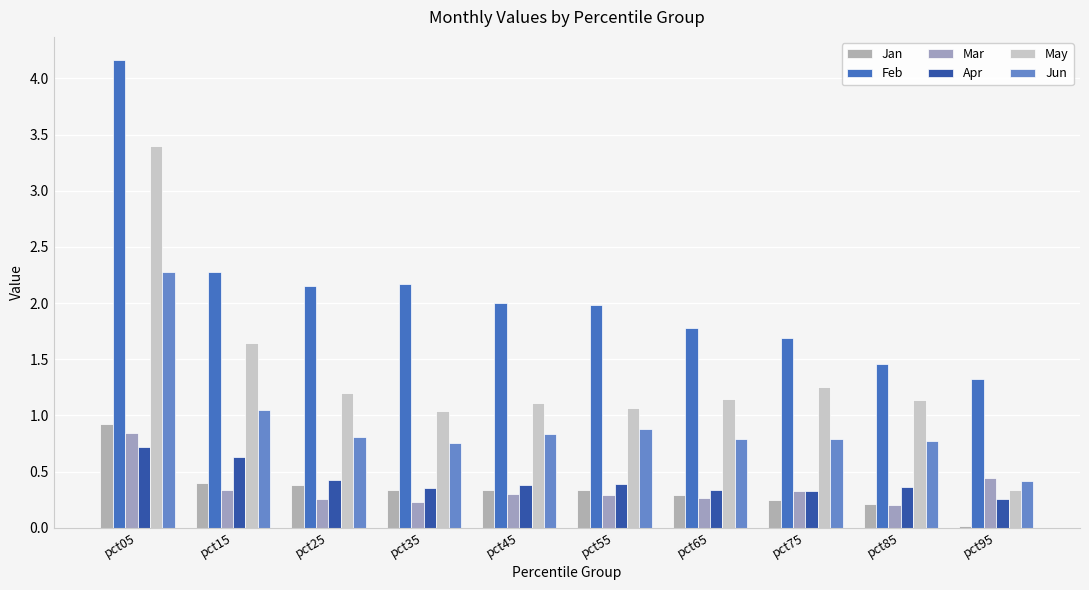

What value does the Jun series have at pct75?

0.8